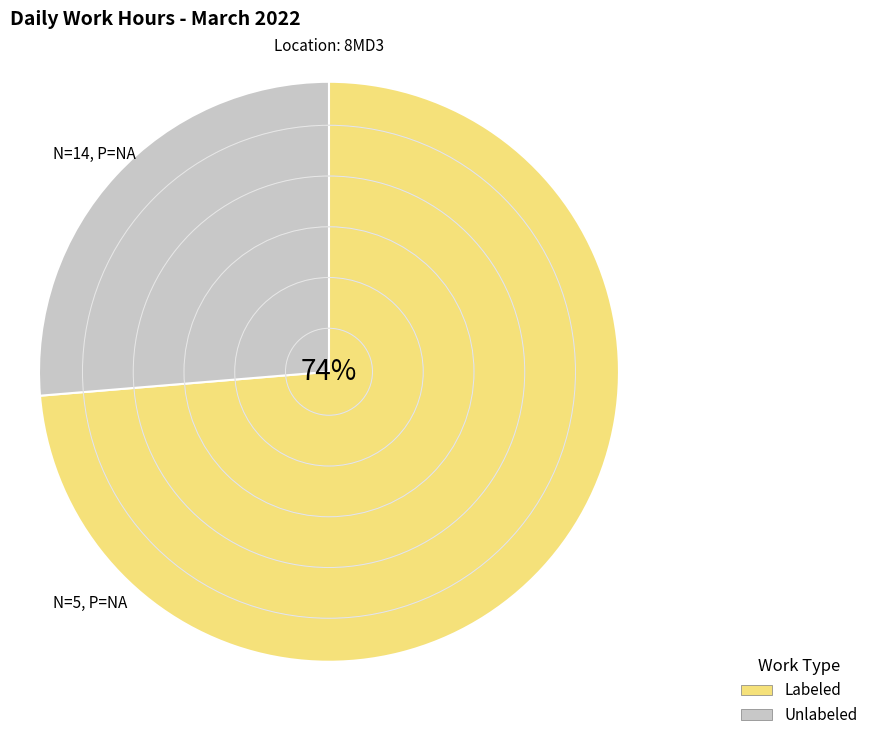

Which slice is the largest?

Labeled